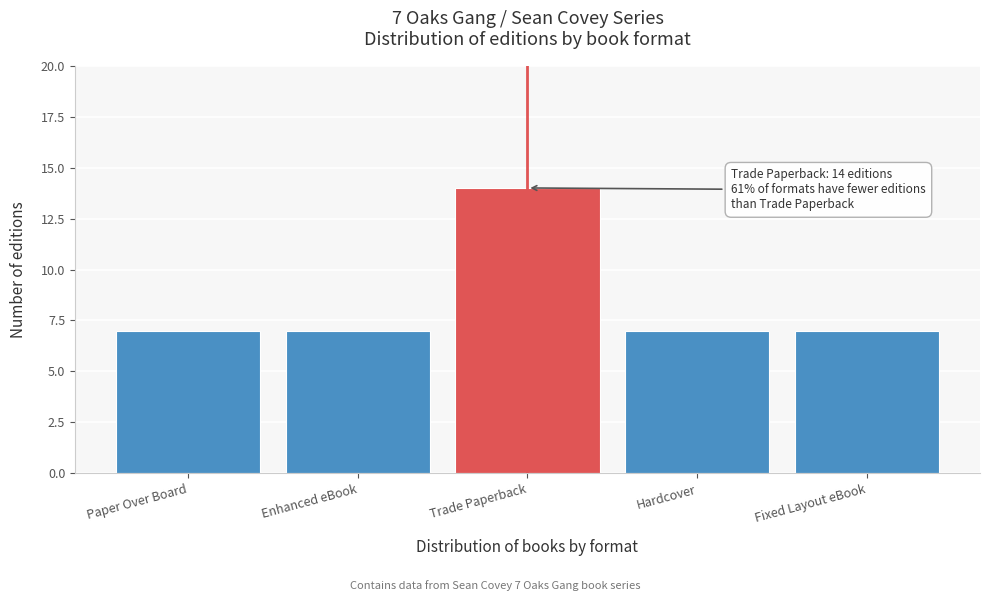

Reading left to right, transcribe all the data shown in this chart.

7	7	14	7	7